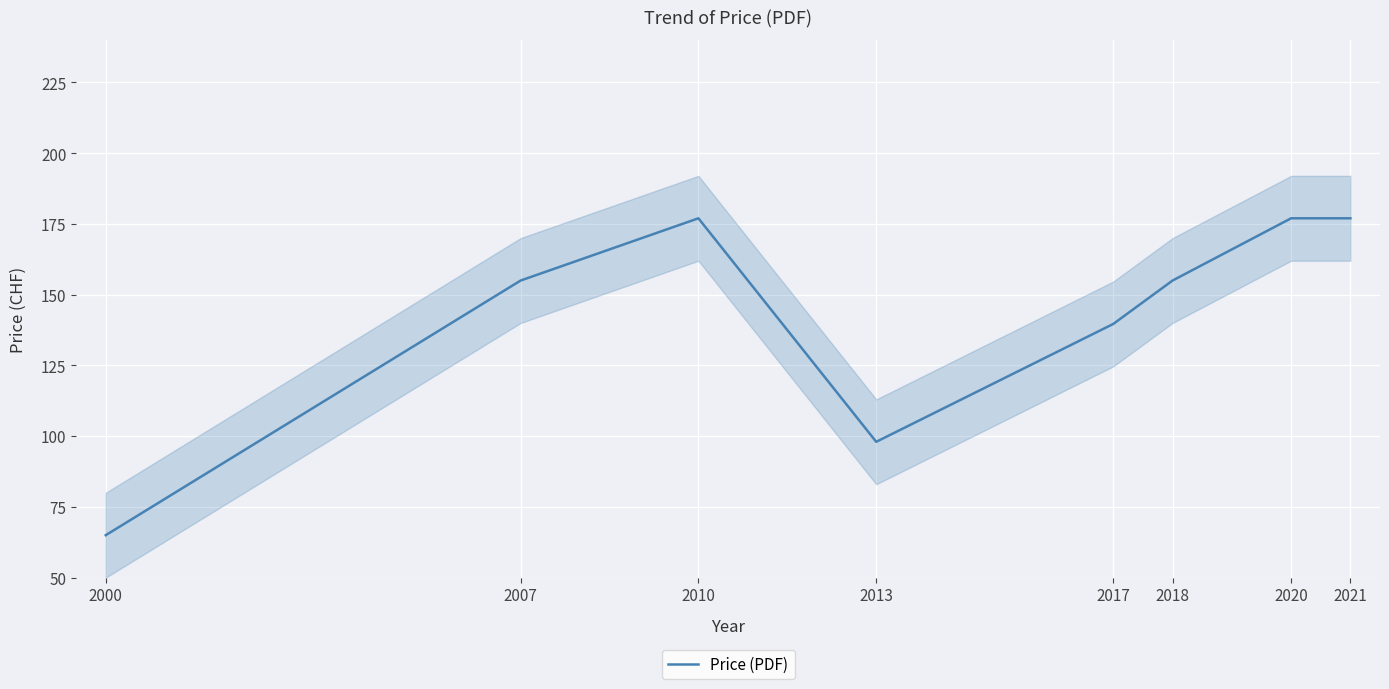

At which label is the value closest to 121?

2017